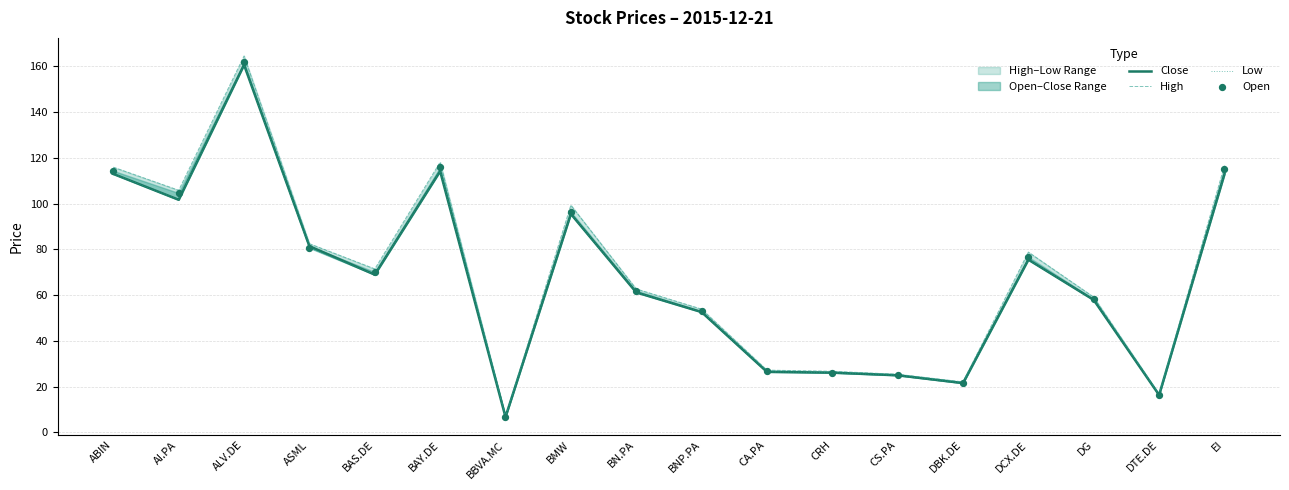

At which category is the sum across all series the highest?

ALV.DE